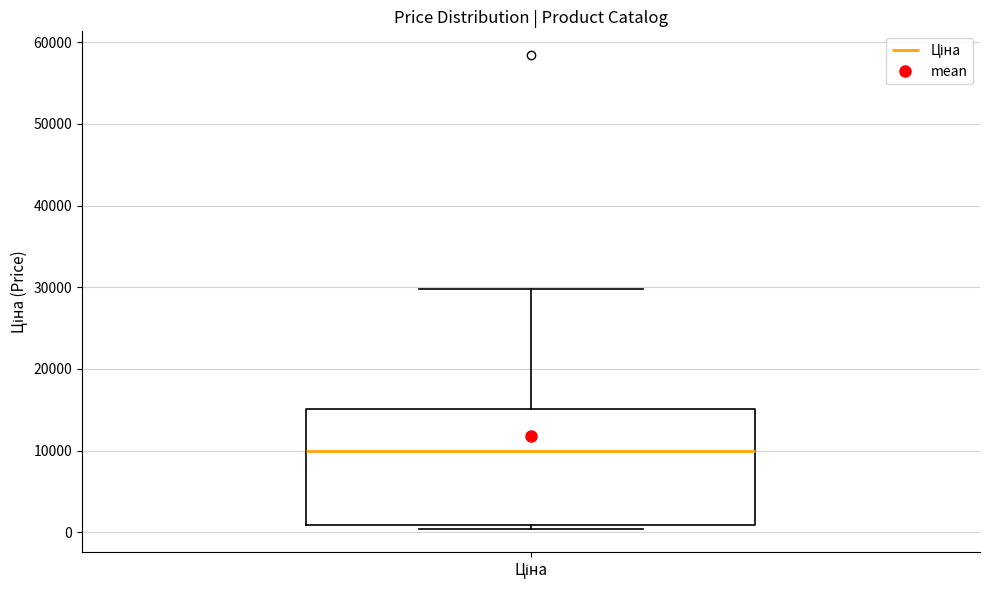

Transcribe this box plot: give where the median line is, the range the box spans, and where the two whiskers end, as read against the y-axis. The values are not printed on the chart, so give them approximately, as read against the axis.

median 10000, box 1000 to 15000, whiskers 0 to 30000